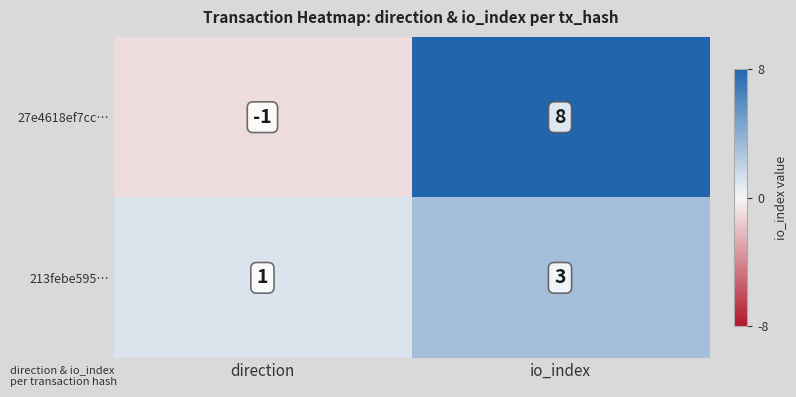

What is the sum of all 213febe595… values?

4